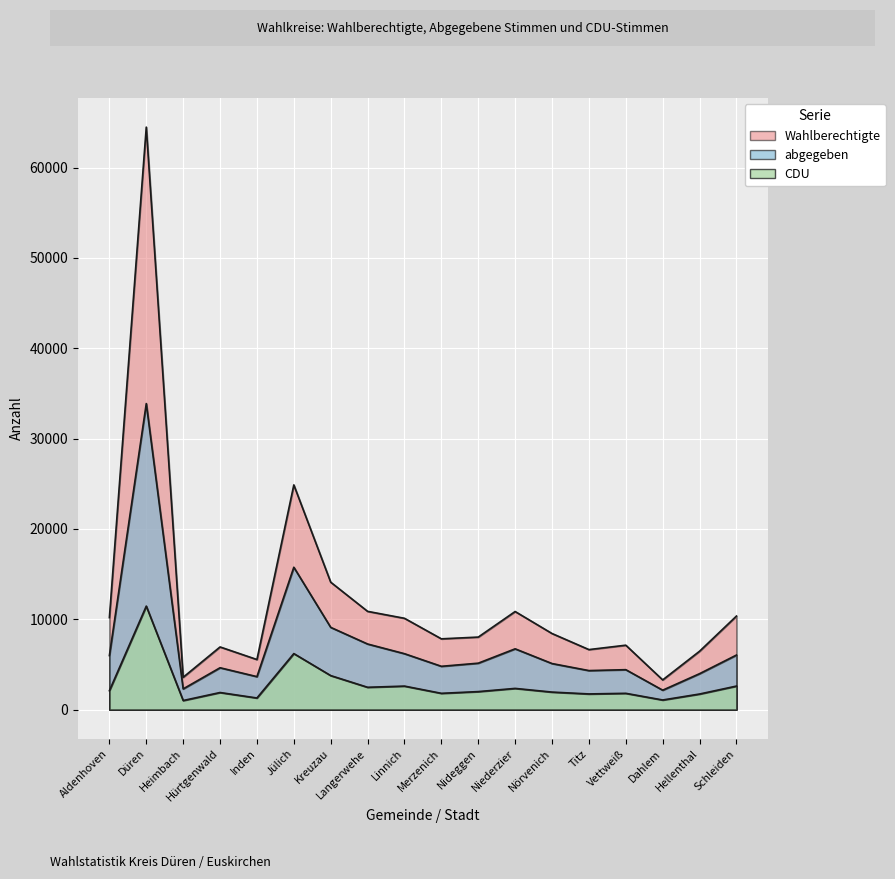

Rank the series by their average value, from highest to lowest.

Wahlberechtigte, abgegeben, CDU